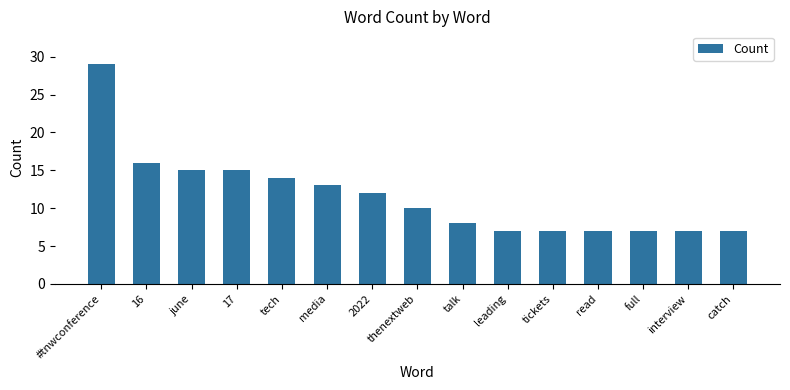

The chart shows a value of 15 at june. True or false?

True